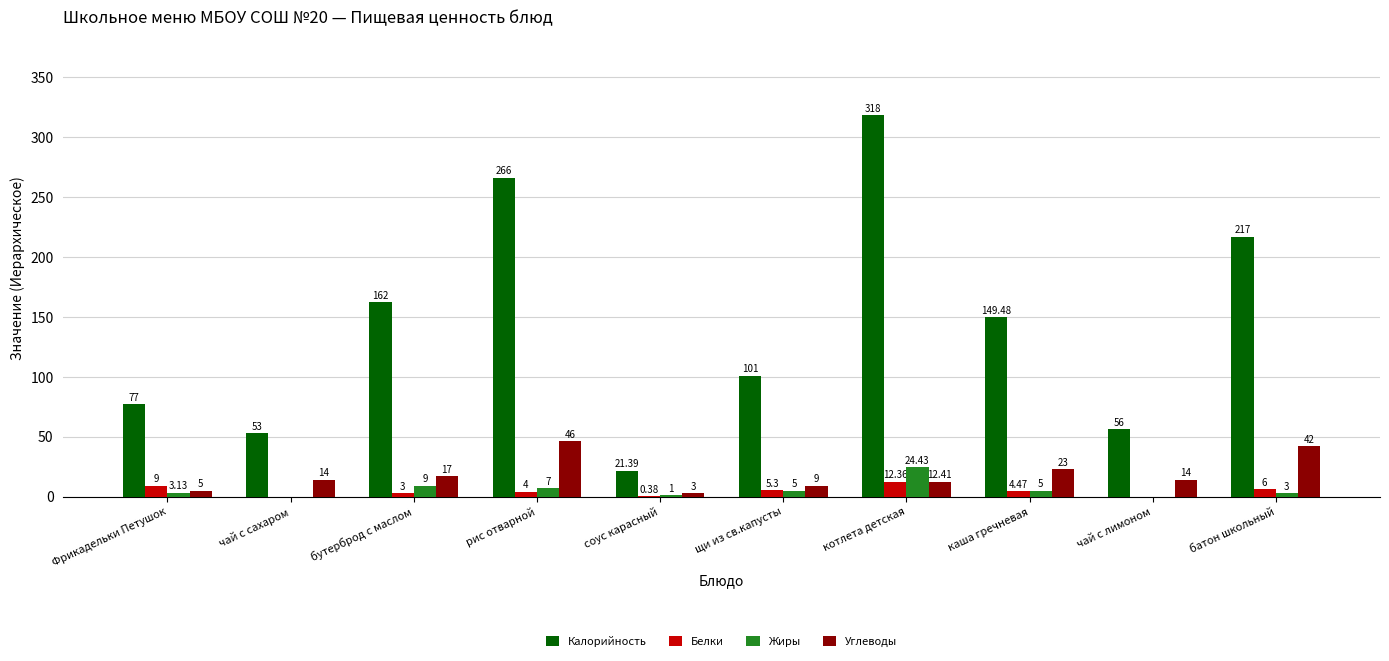

What is the sum of all Белки values?

44.5